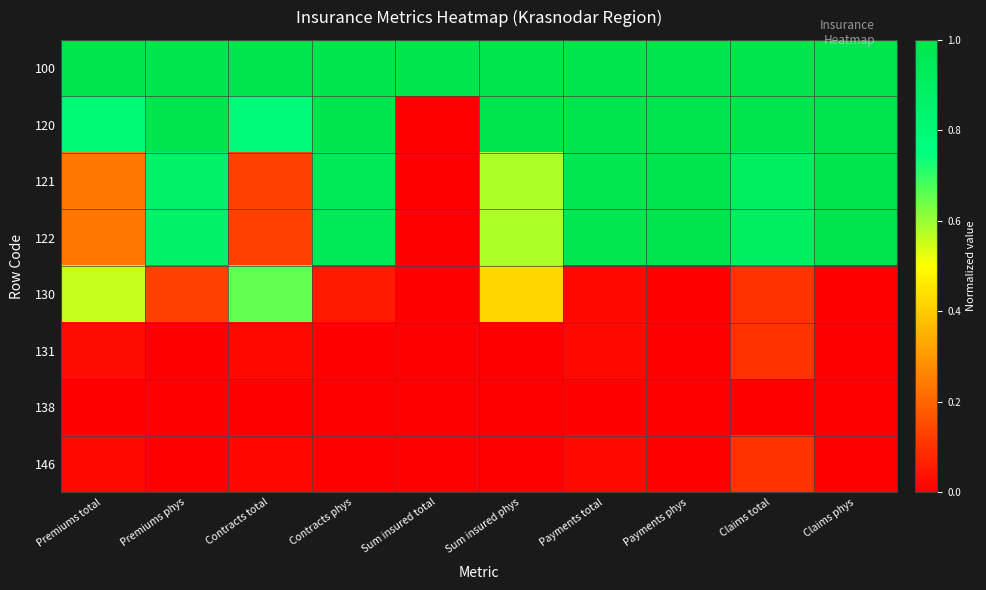

Which label corresponds to the largest value in the chart?

Premiums total